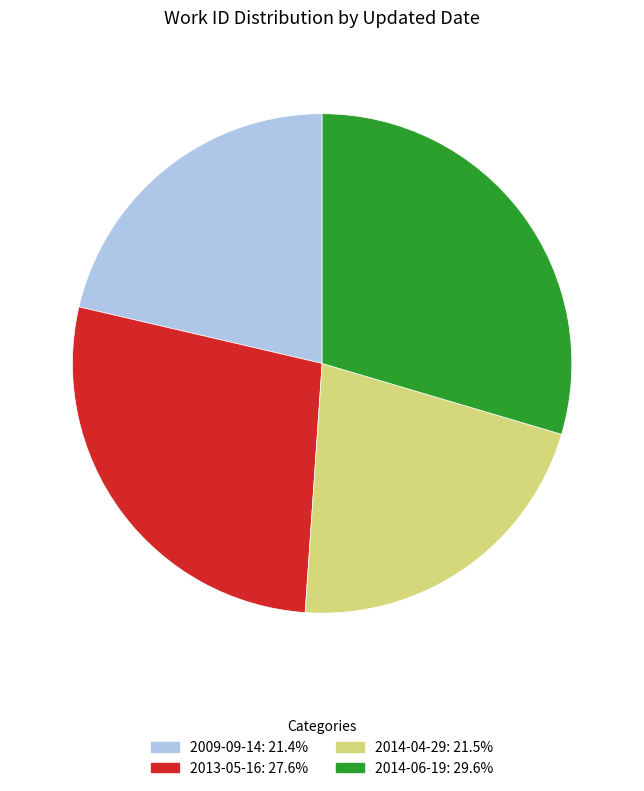

What is the ratio of the value at 2014-04-29 to the value at 2014-06-19?

0.7